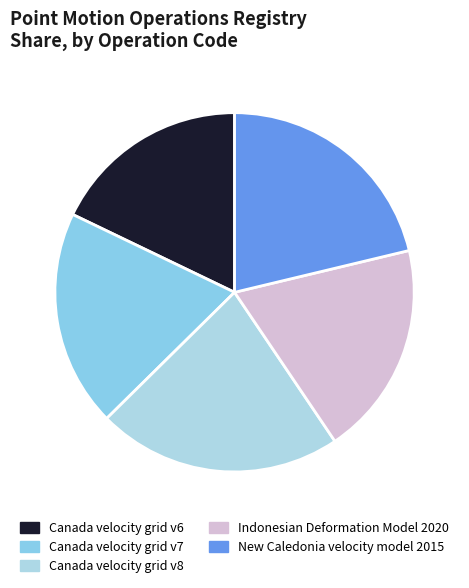

How many segments does this pie chart have?

5